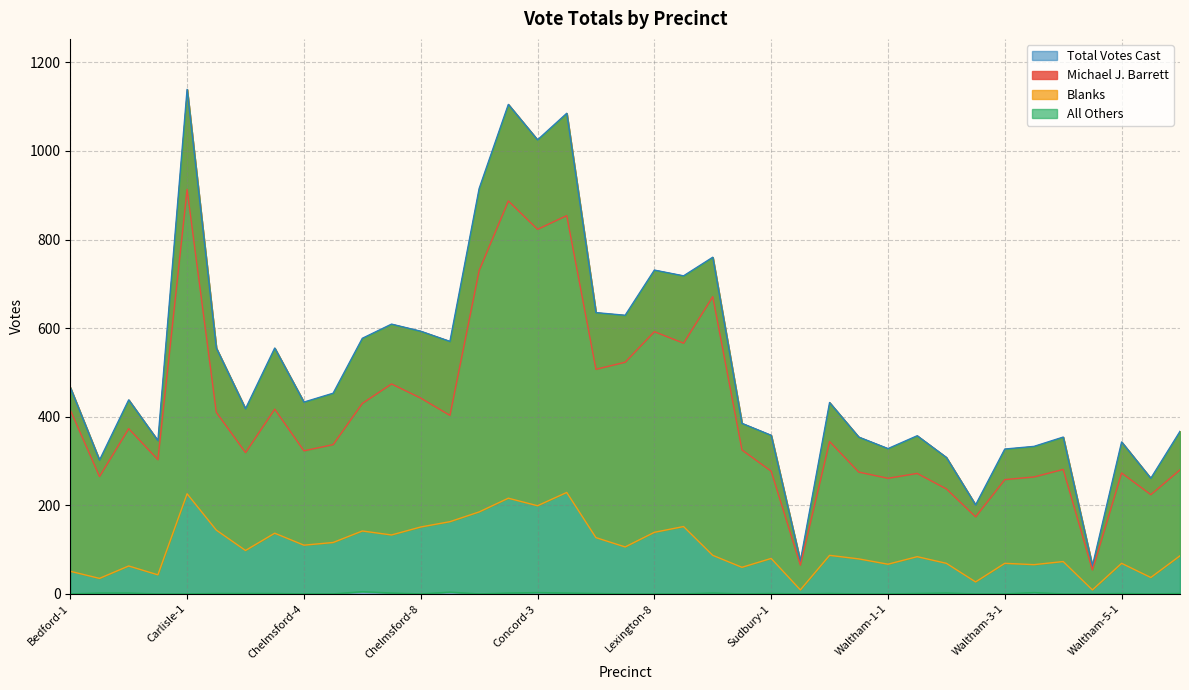

Which series changed the most between Lincoln-1 and Waltham-3-2?

Total Votes Cast